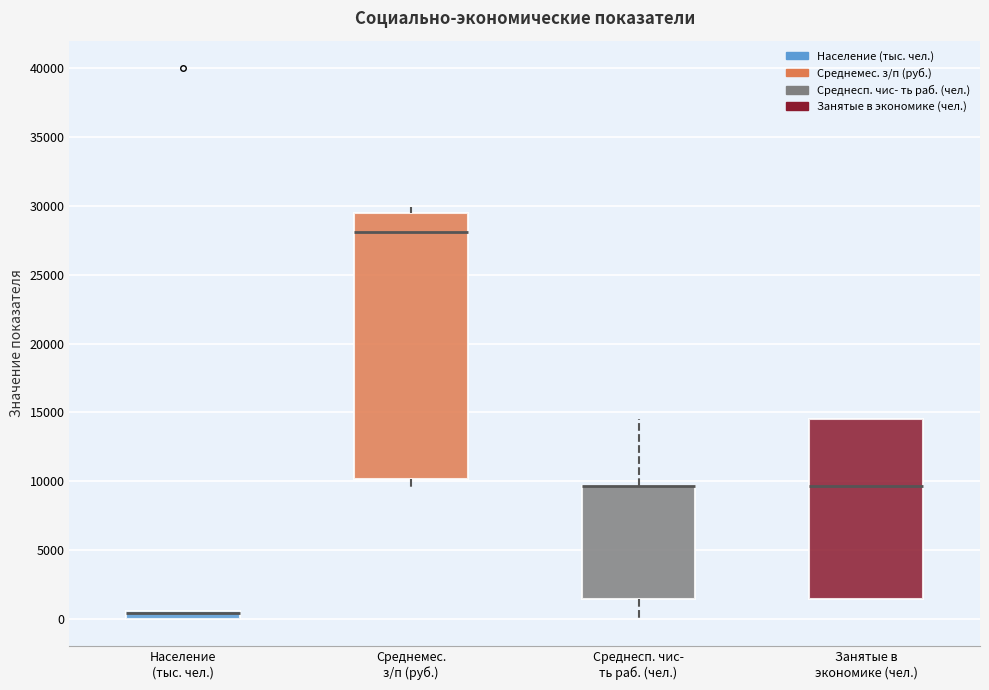

Where is the upper edge of the box for Среднесп. чис- ть раб. (чел.) on the y-axis? The values are not printed on the chart, so give them approximately, as read against the axis.

9500